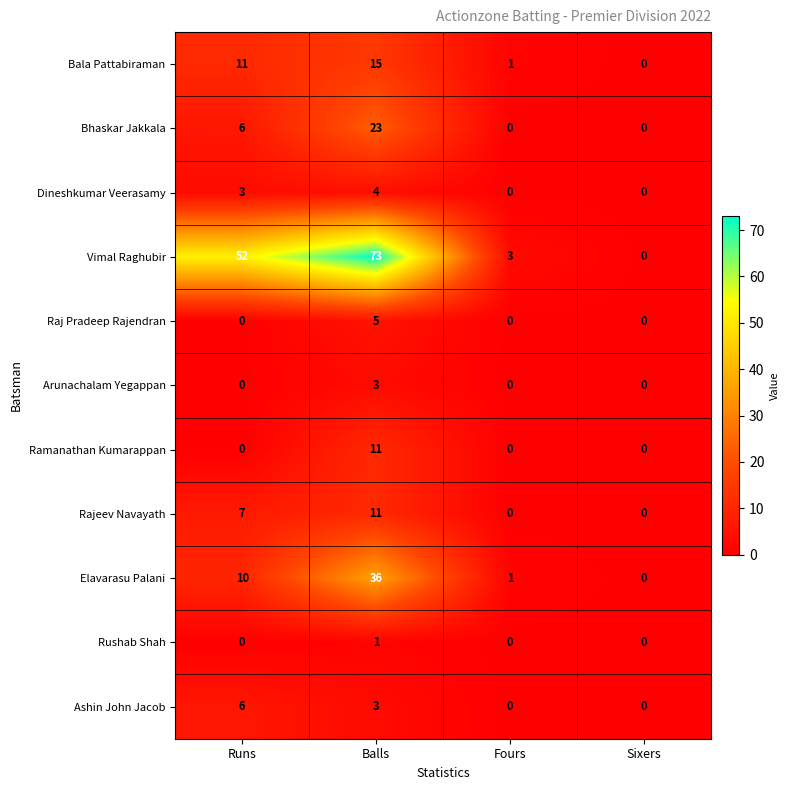

Which series has the largest total across all categories?

Vimal Raghubir